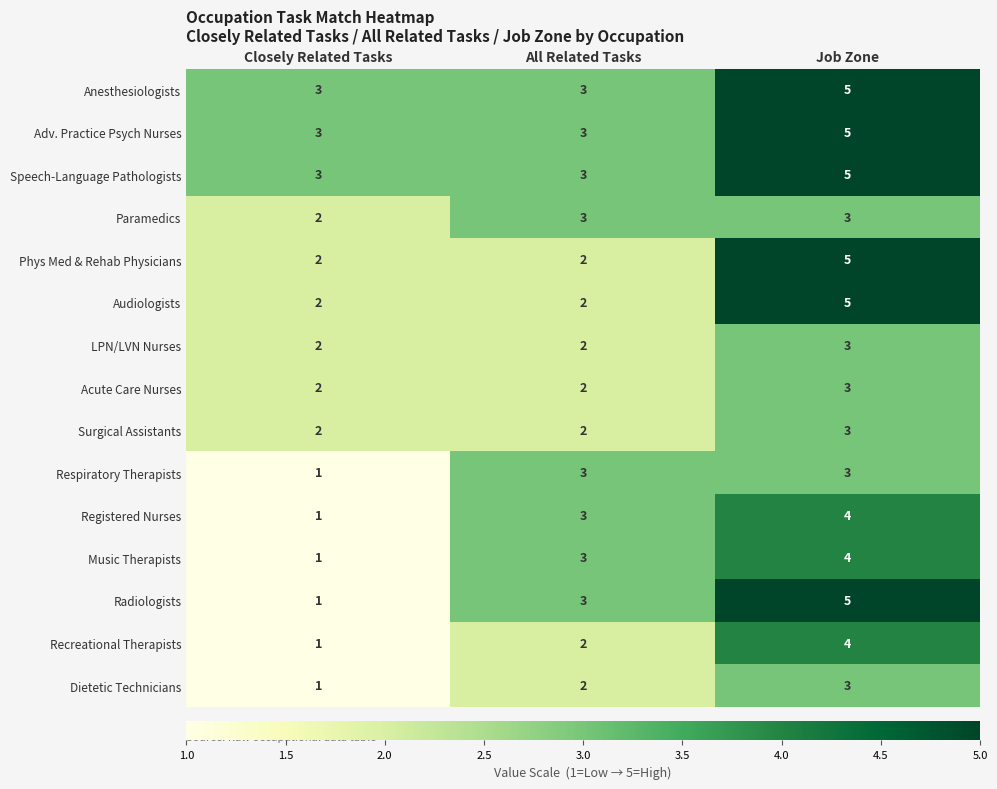

What is the greatest value displayed?

5